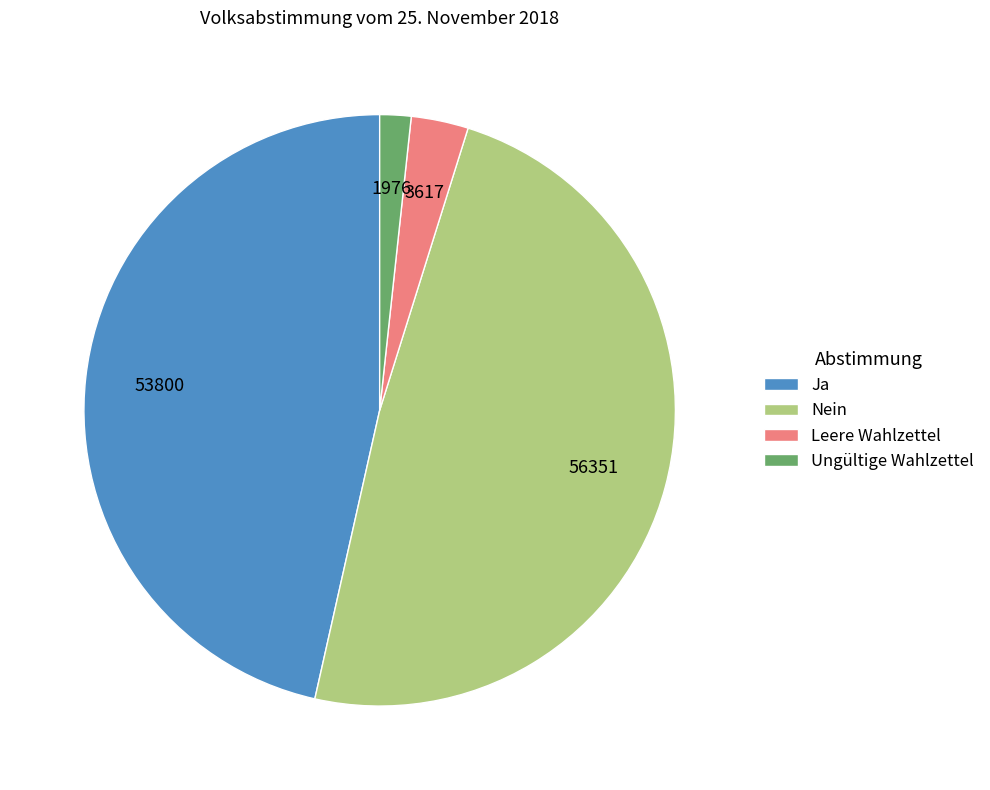

Which has a higher value, Ja or Leere Wahlzettel?

Ja